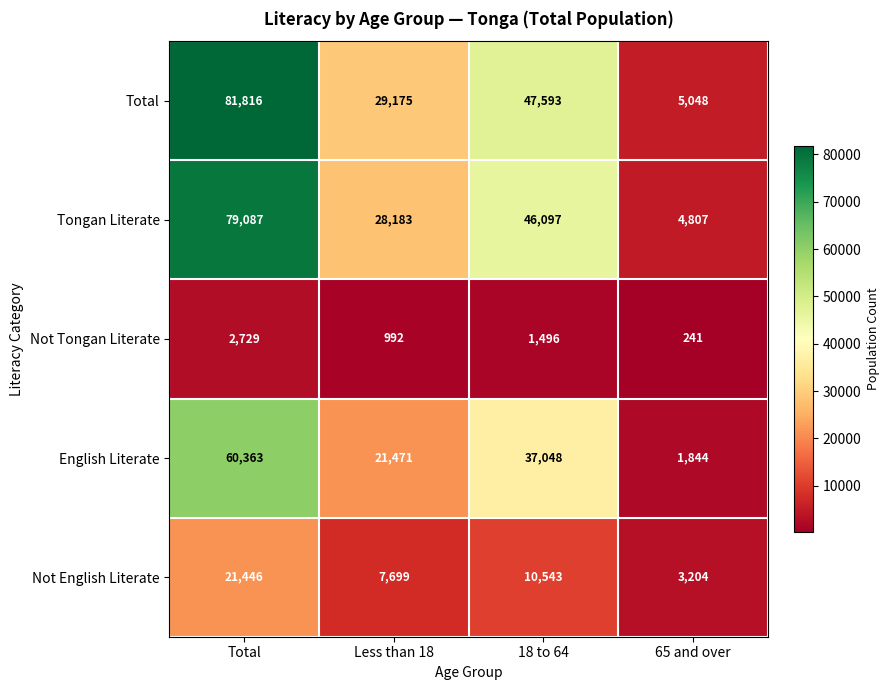

The value of English Literate at 18 to 64 is 37048. True or false?

True